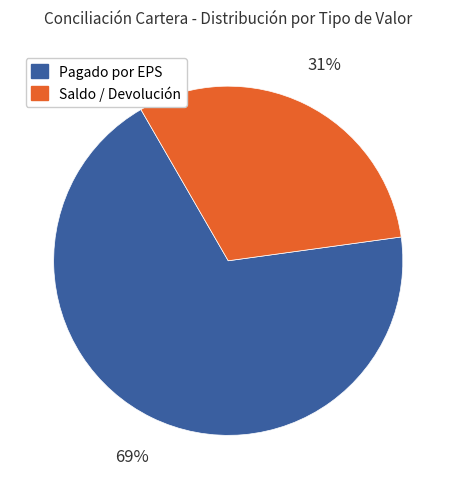

True or false: Saldo / Devolución accounts for 31% of the total.

True